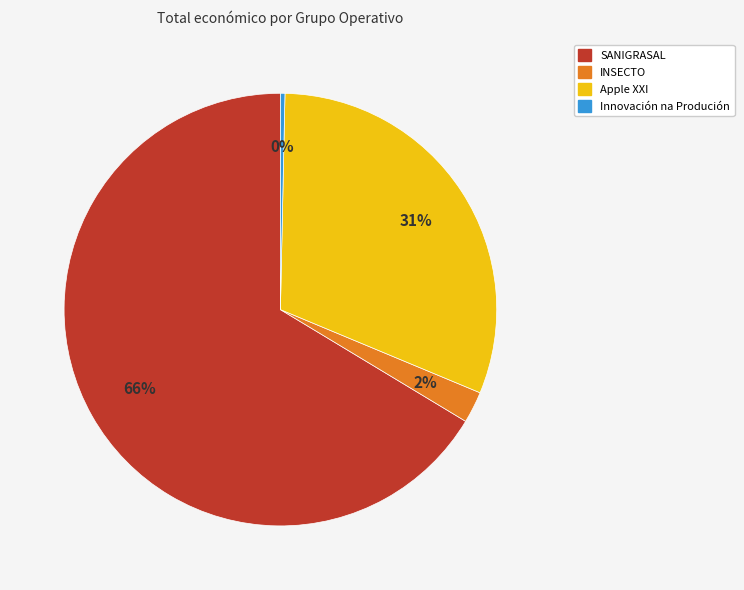

The INSECTO slice represents 2% of the pie. True or false?

True